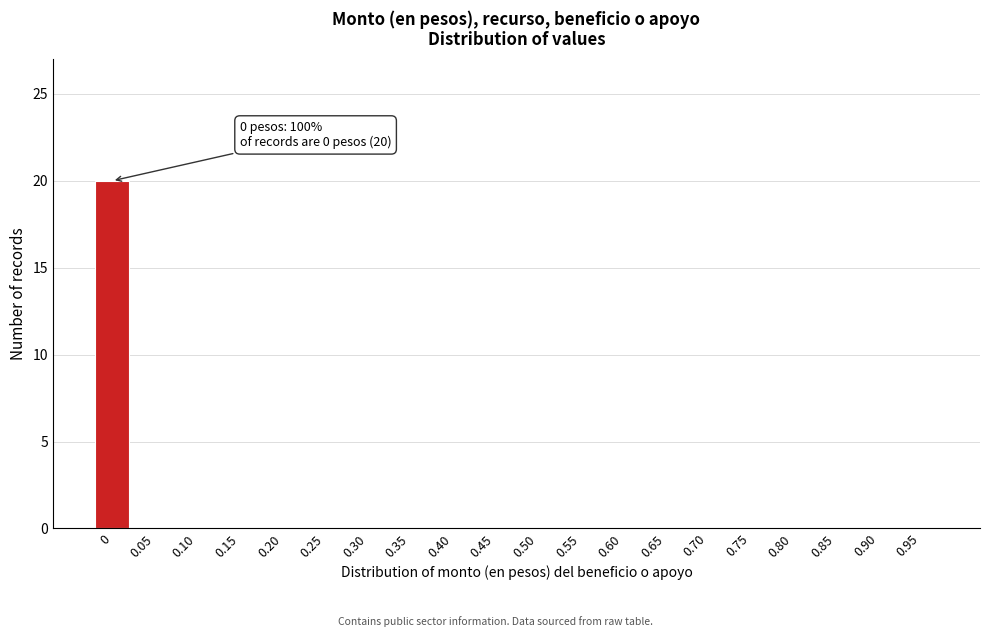

Reading right to left, list all the values displayed in this chart.

0.95=0	0.90=0	0.85=0	0.80=0	0.75=0	0.70=0	0.65=0	0.60=0	0.55=0	0.50=0	0.45=0	0.40=0	0.35=0	0.30=0	0.25=0	0.20=0	0.15=0	0.10=0	0.05=0	0=20